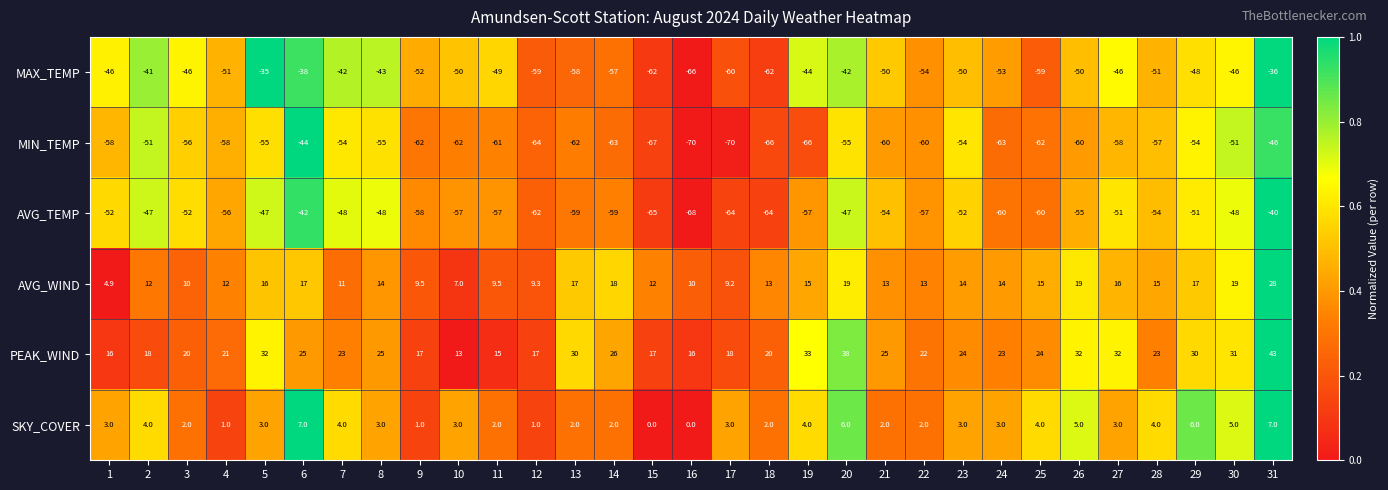

What is the spread (max minus min) of values at 8?

80.0